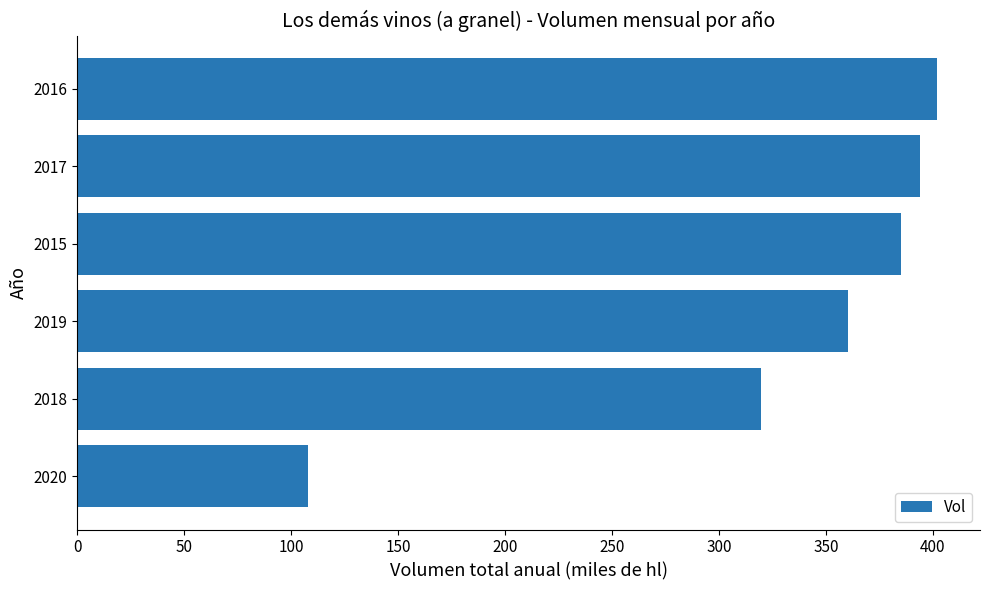

How many data points are less than 385?

3